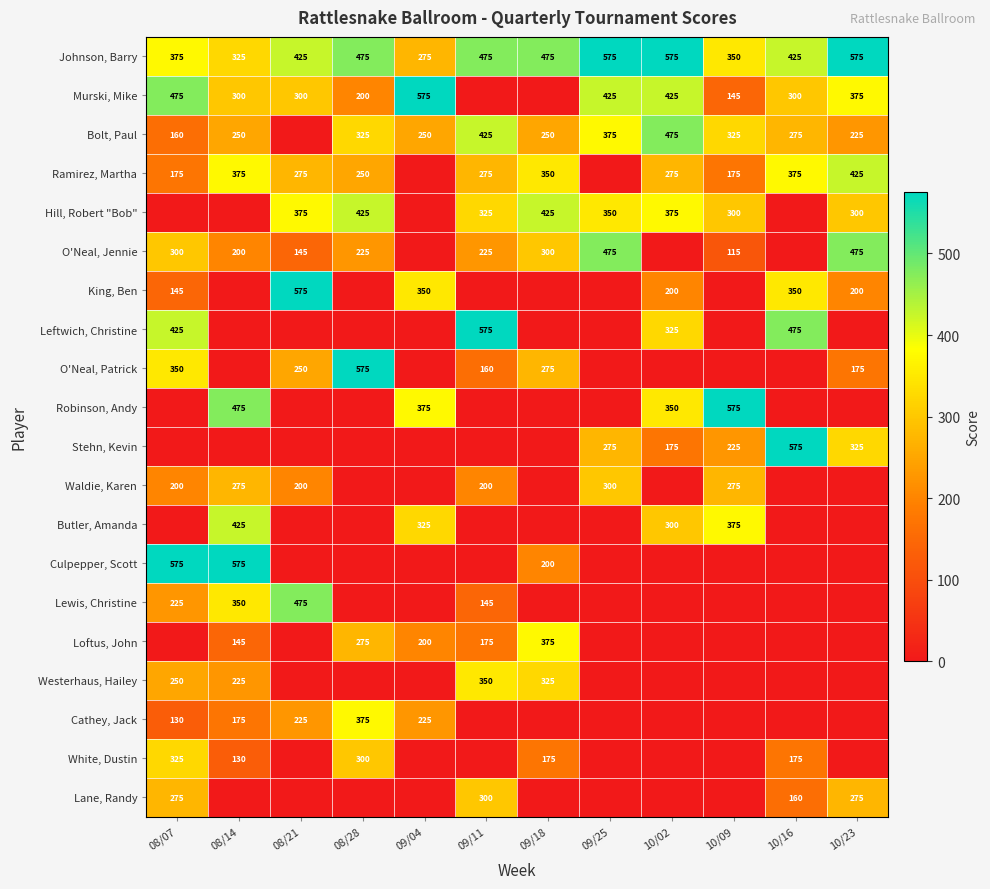

True or false: White, Dustin has a value of 300 at 08/28.

True